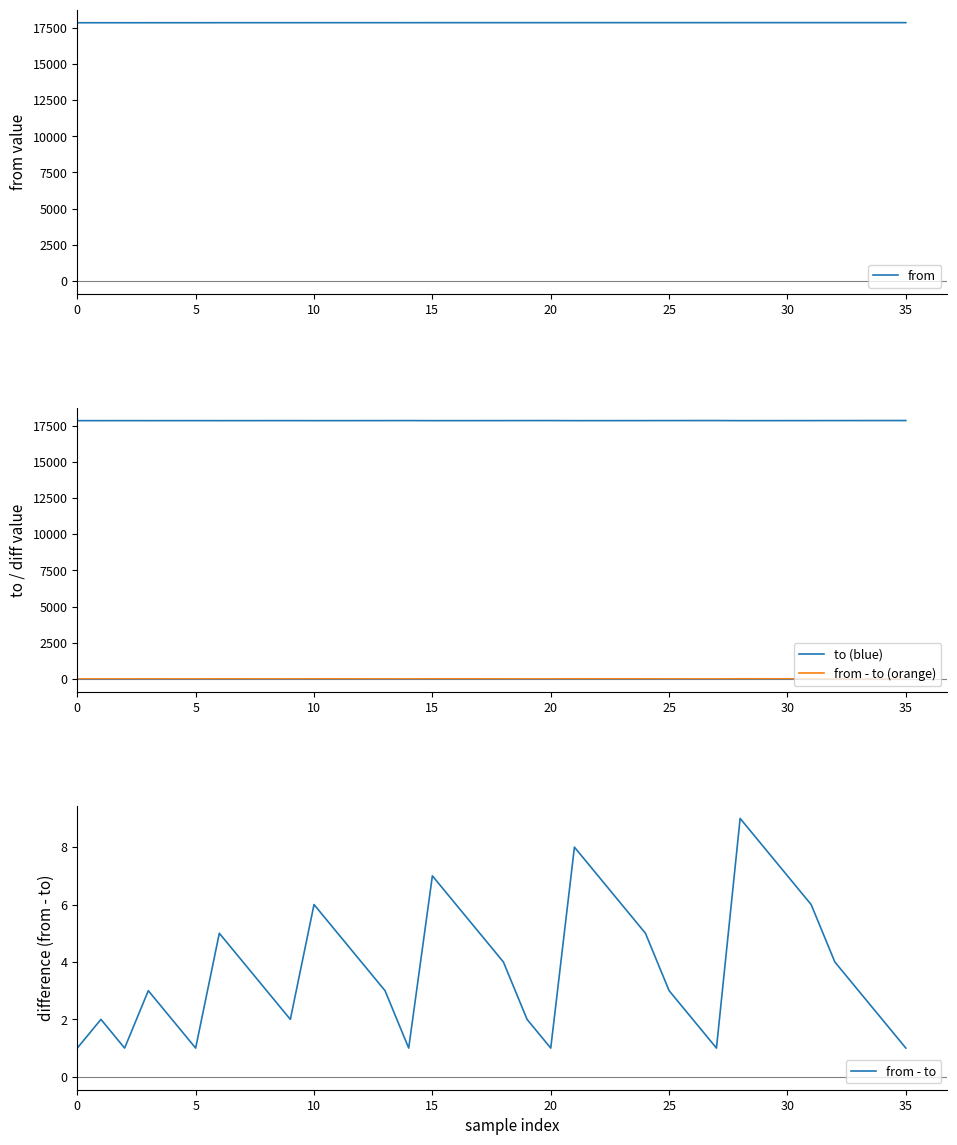

Which series has the largest total across all categories?

from